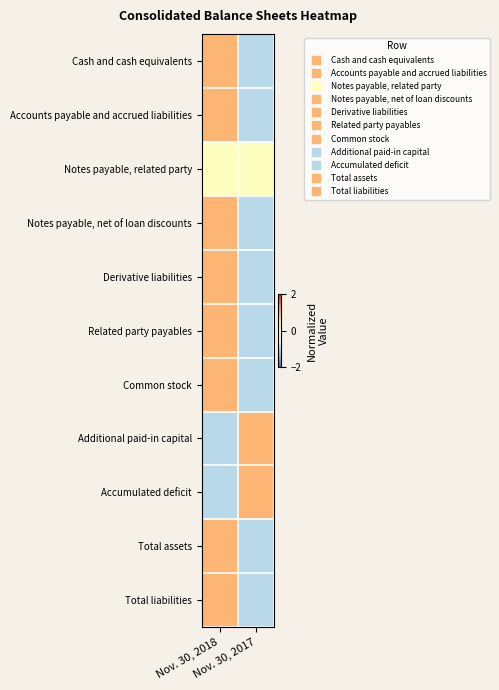

Reading left to right, list all the values displayed in this chart.

Cash and cash equivalents: Nov. 30, 2018=1	Nov. 30, 2017=-1
Accounts payable and accrued liabilities: Nov. 30, 2018=1	Nov. 30, 2017=-1
Notes payable, related party: Nov. 30, 2018=0	Nov. 30, 2017=0
Notes payable, net of loan discounts: Nov. 30, 2018=1	Nov. 30, 2017=-1
Derivative liabilities: Nov. 30, 2018=1	Nov. 30, 2017=-1
Related party payables: Nov. 30, 2018=1	Nov. 30, 2017=-1
Common stock: Nov. 30, 2018=1	Nov. 30, 2017=-1
Additional paid-in capital: Nov. 30, 2018=-1	Nov. 30, 2017=1
Accumulated deficit: Nov. 30, 2018=-1	Nov. 30, 2017=1
Total assets: Nov. 30, 2018=1	Nov. 30, 2017=-1
Total liabilities: Nov. 30, 2018=1	Nov. 30, 2017=-1